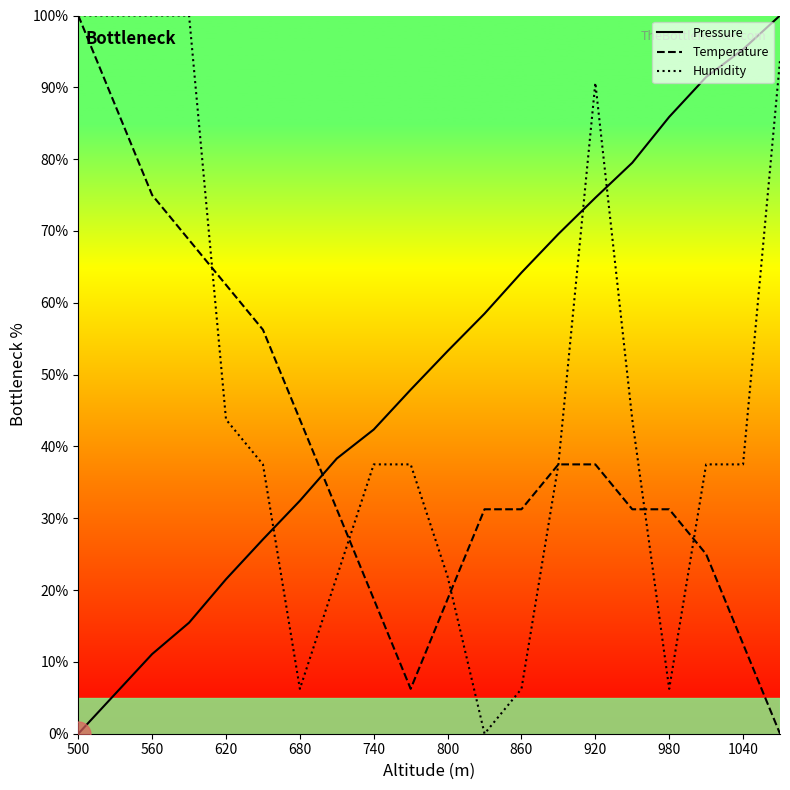

What is the maximum value for Pressure?

100.0